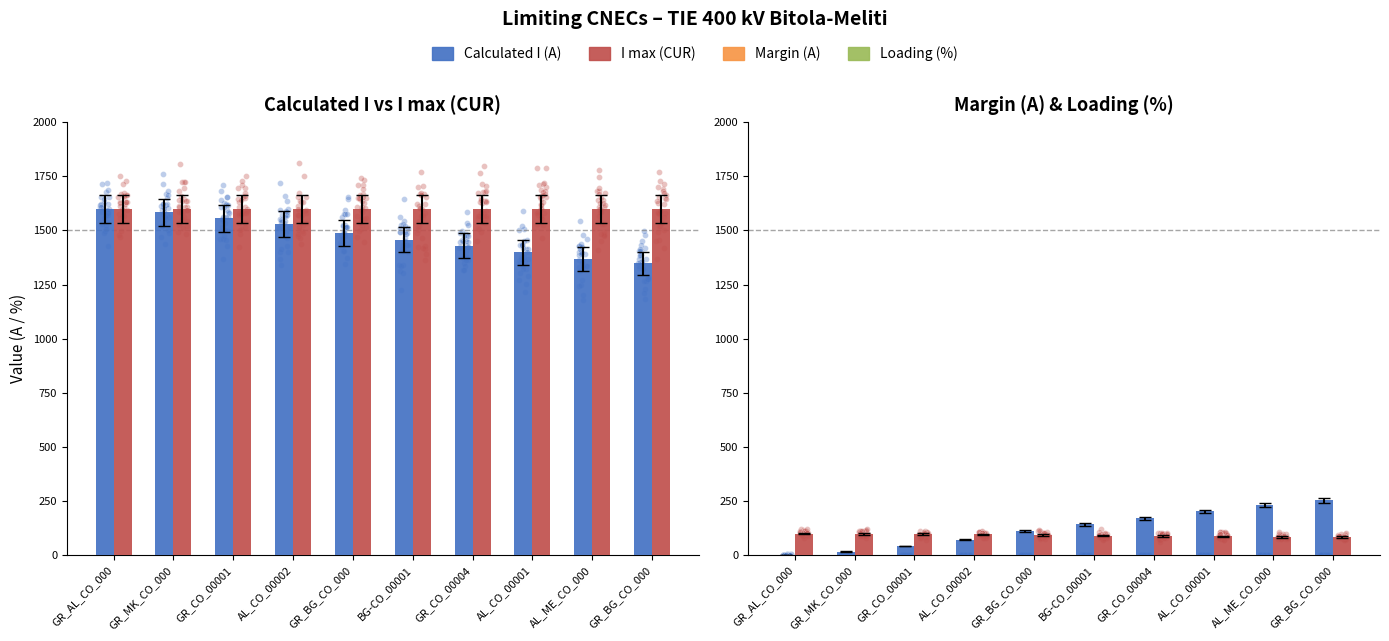

Which series reaches the minimum Y coordinate?

Margin (A)